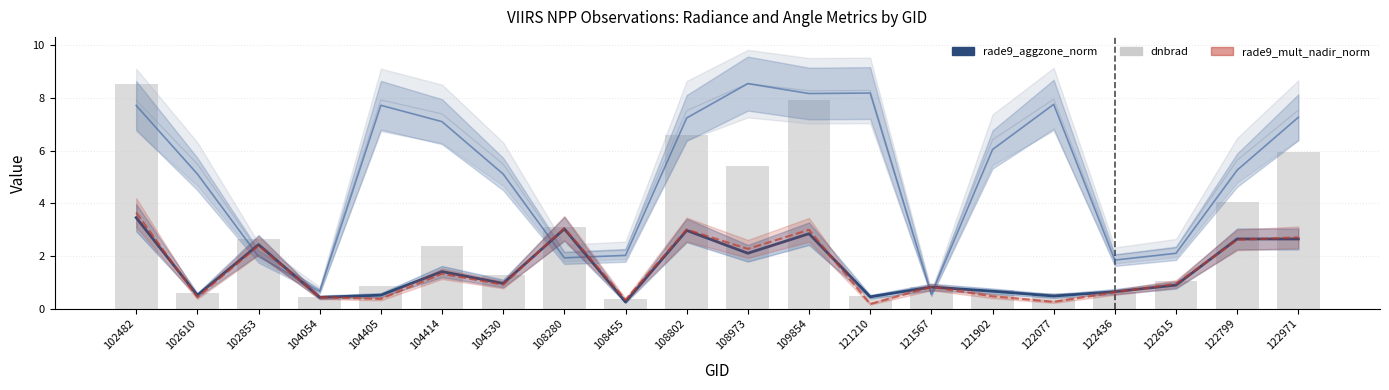

How many values exceed 1?

11